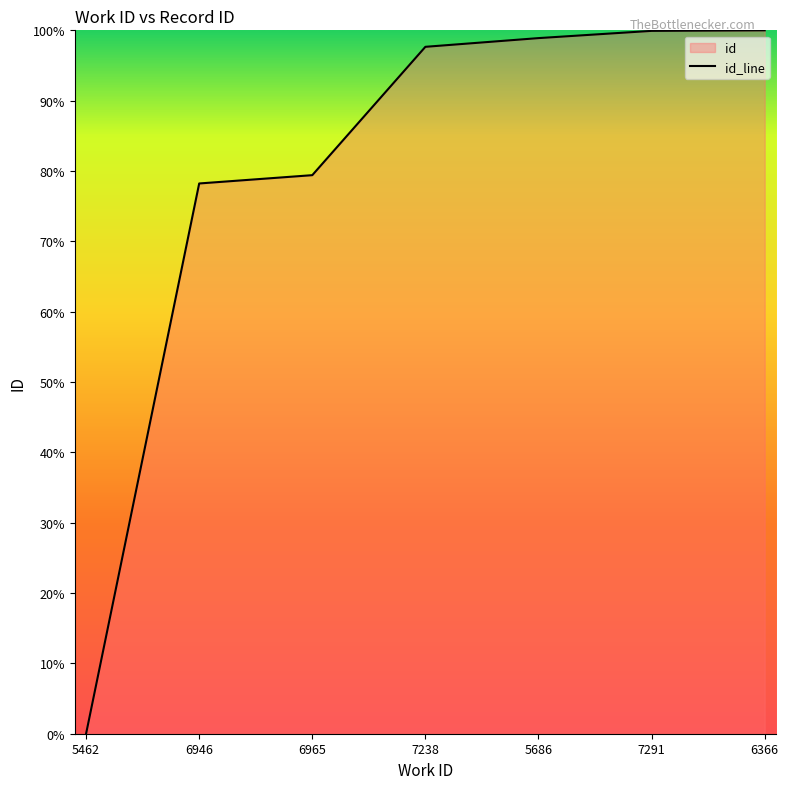

What is the difference between the maximum and minimum values?

100.0